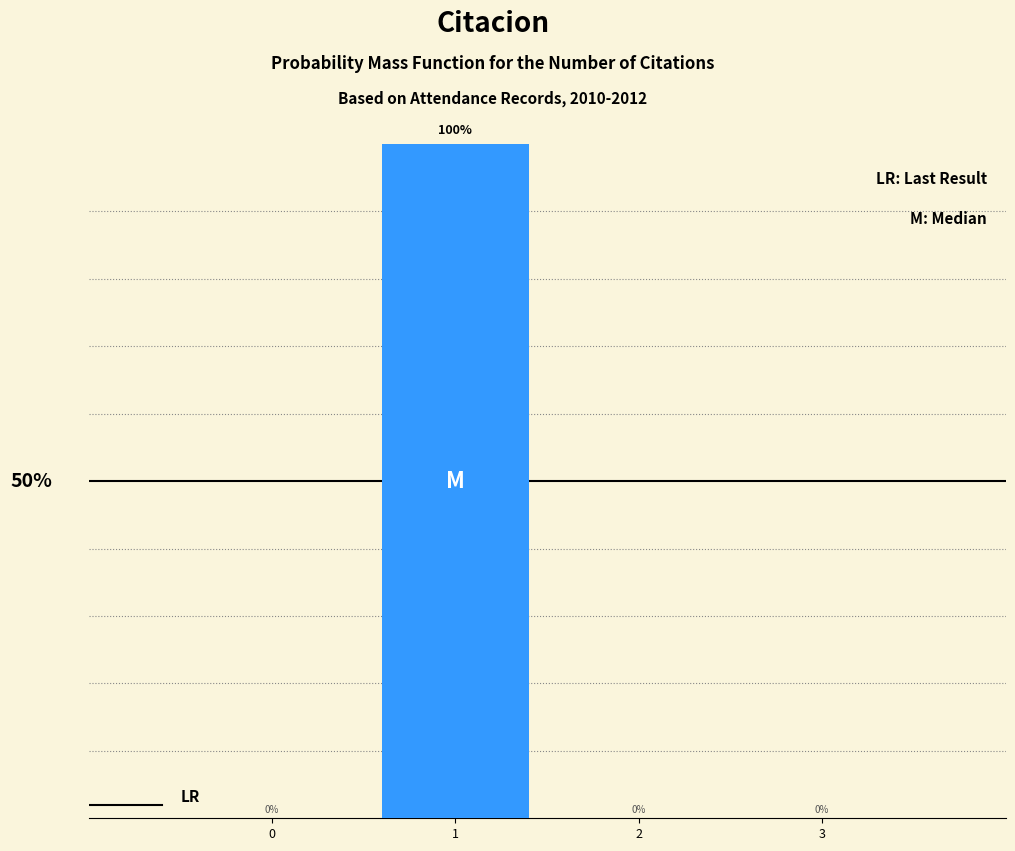

Are the bars horizontal?

No